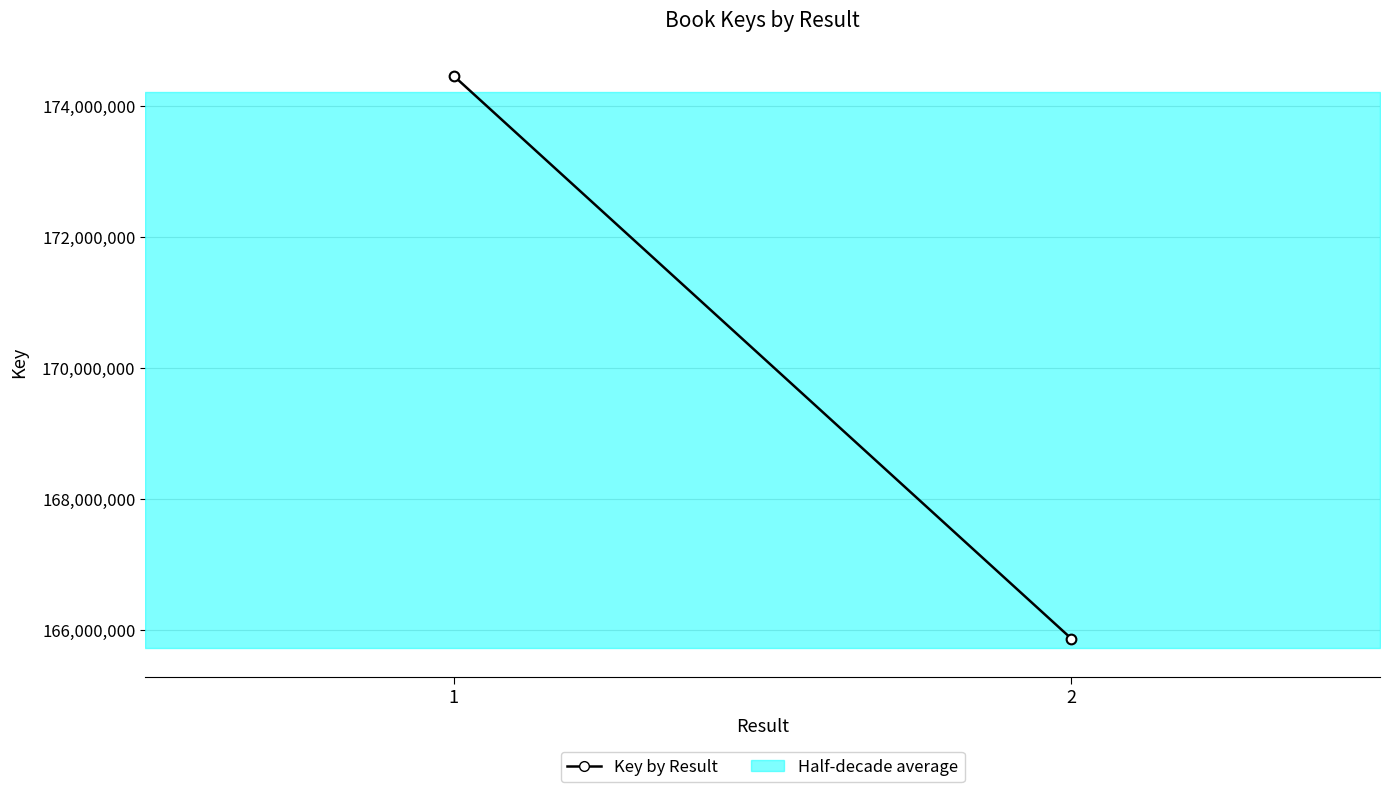

What is the change in value from 1 to 2?

-8592048